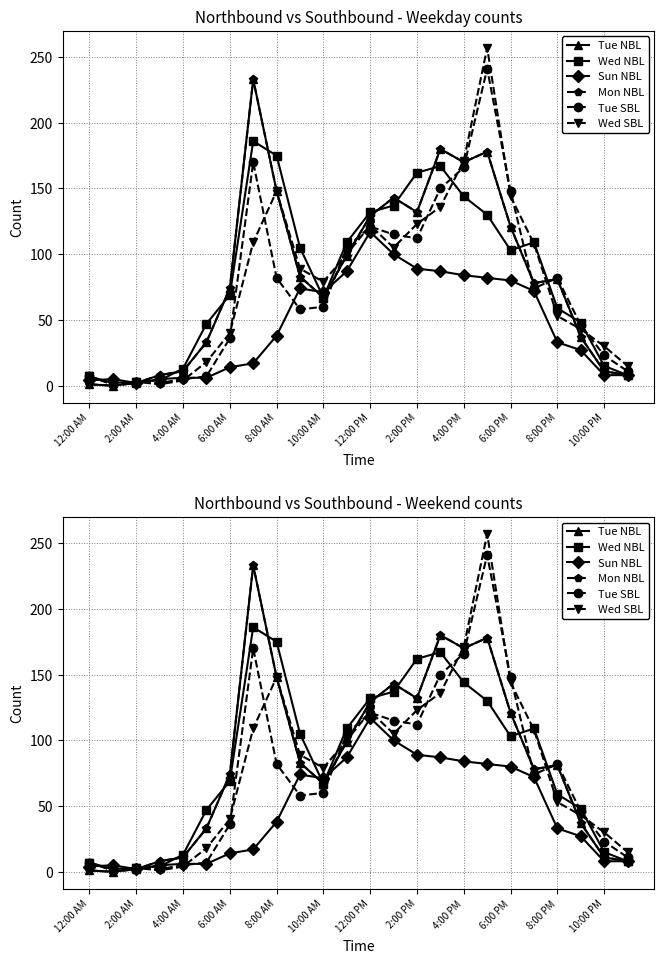

True or false: Tue SBL and Tue NBL intersect in this chart.

True